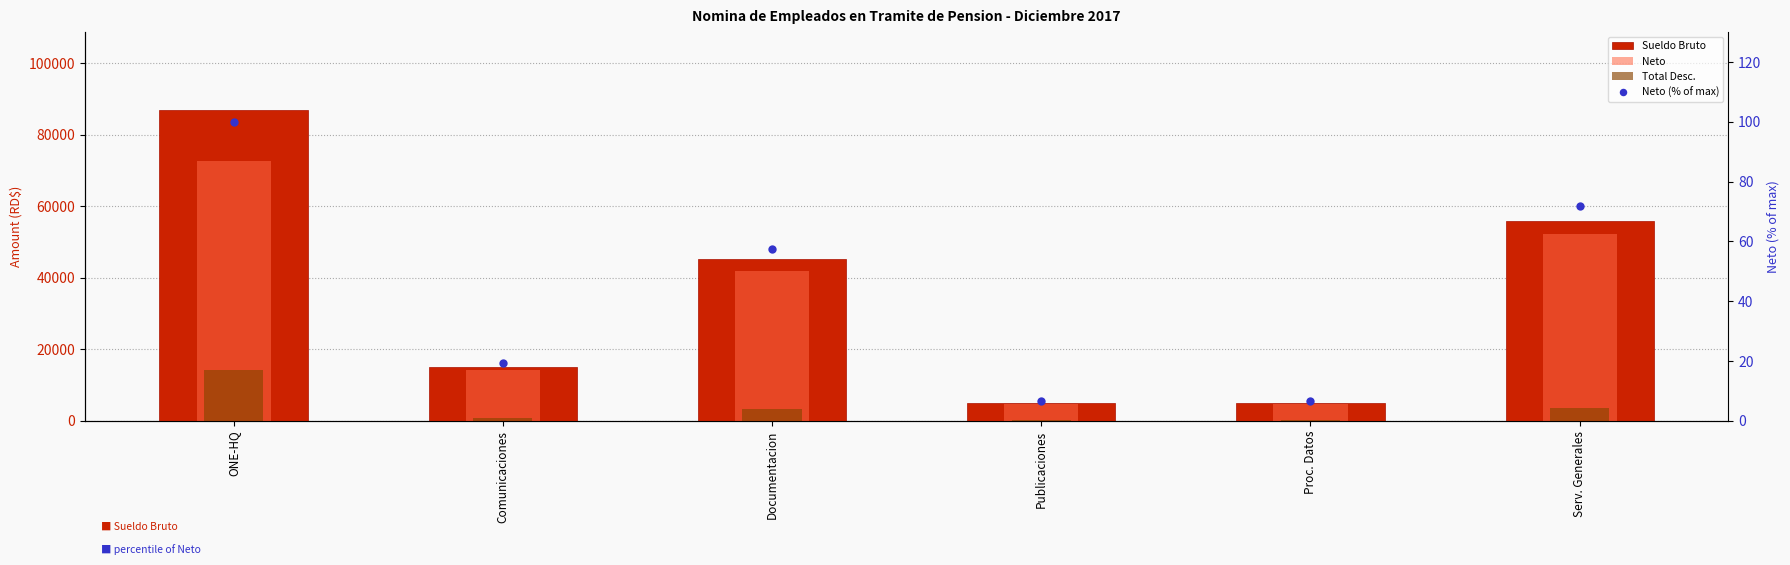

What is the label of the 4th bar from the right?

Documentacion